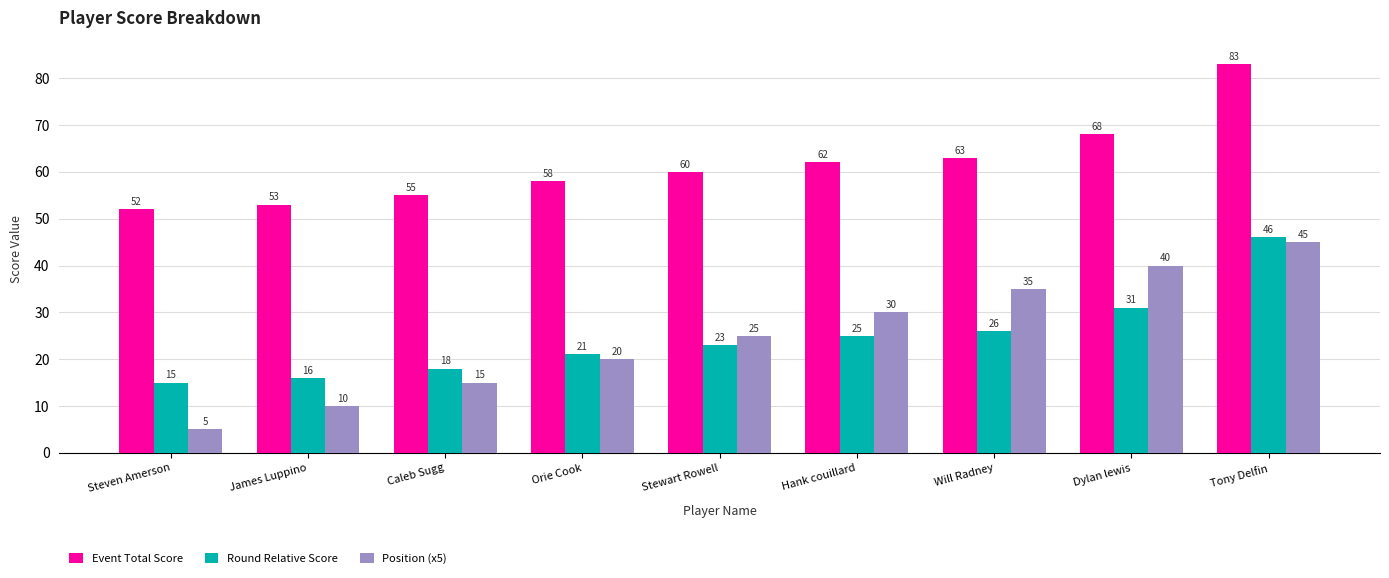

What is the average value of the Event Total Score series?

62